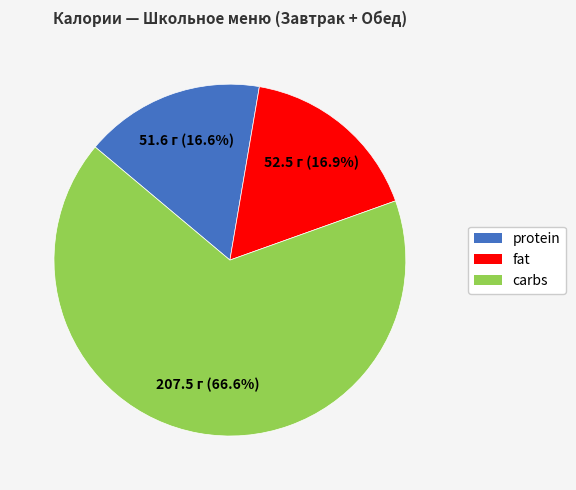

How many slices are in this pie chart?

3